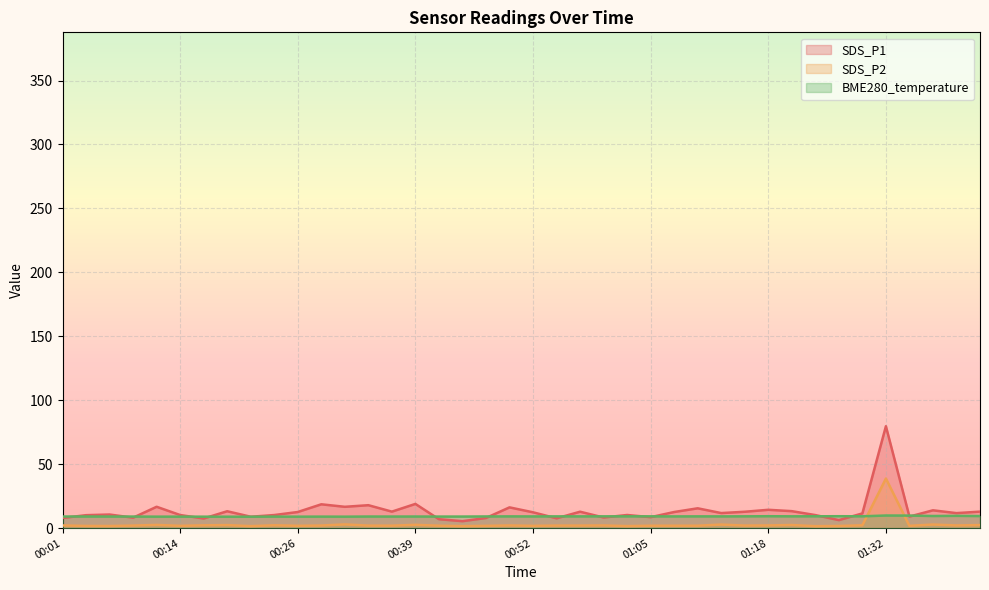

At 00:31, list the series in order from largest to smallest.

SDS_P1, BME280_temperature, SDS_P2